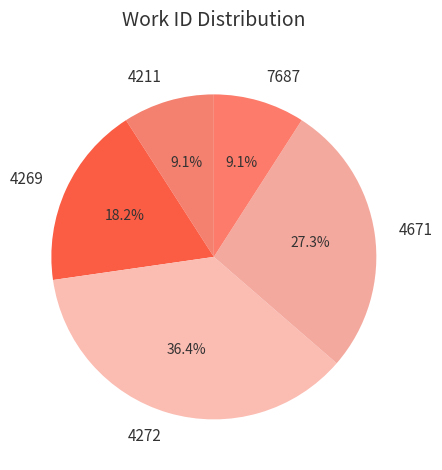

What portion of the pie excludes 4211?

90.9%